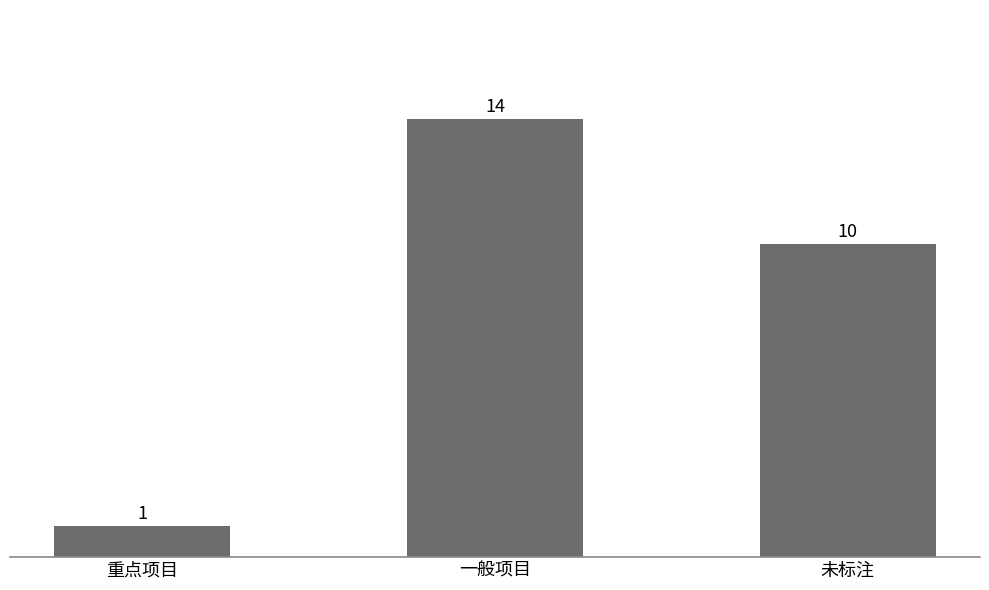

Which label corresponds to the smallest value in the chart?

重点项目